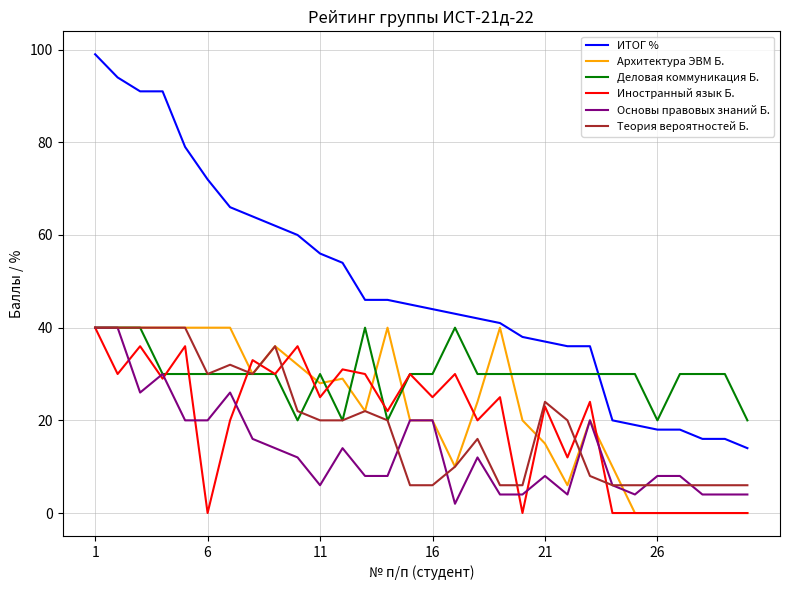

Which series has the largest range (max minus min)?

ИТОГ %